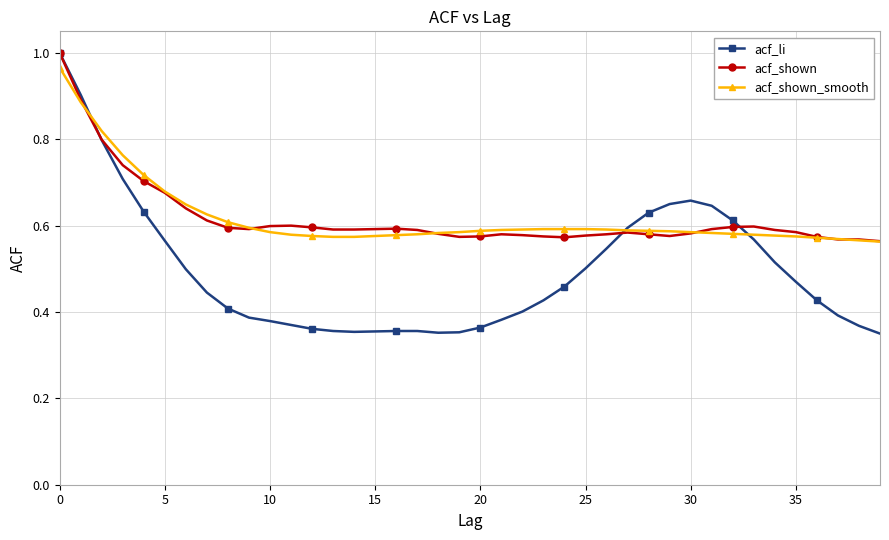

Does the chart display data point markers on the line(s)?

Yes